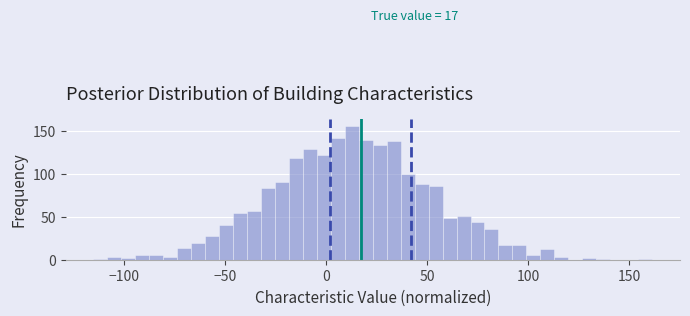

Read against the x-axis, roughly where is the centre of the tallest bar?

15